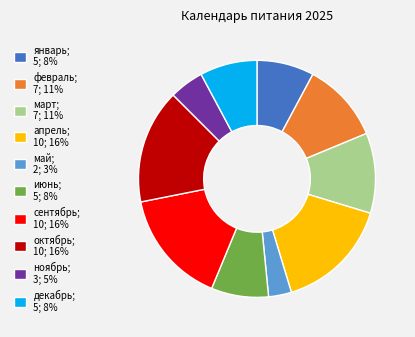

Is there a majority slice in this chart?

No